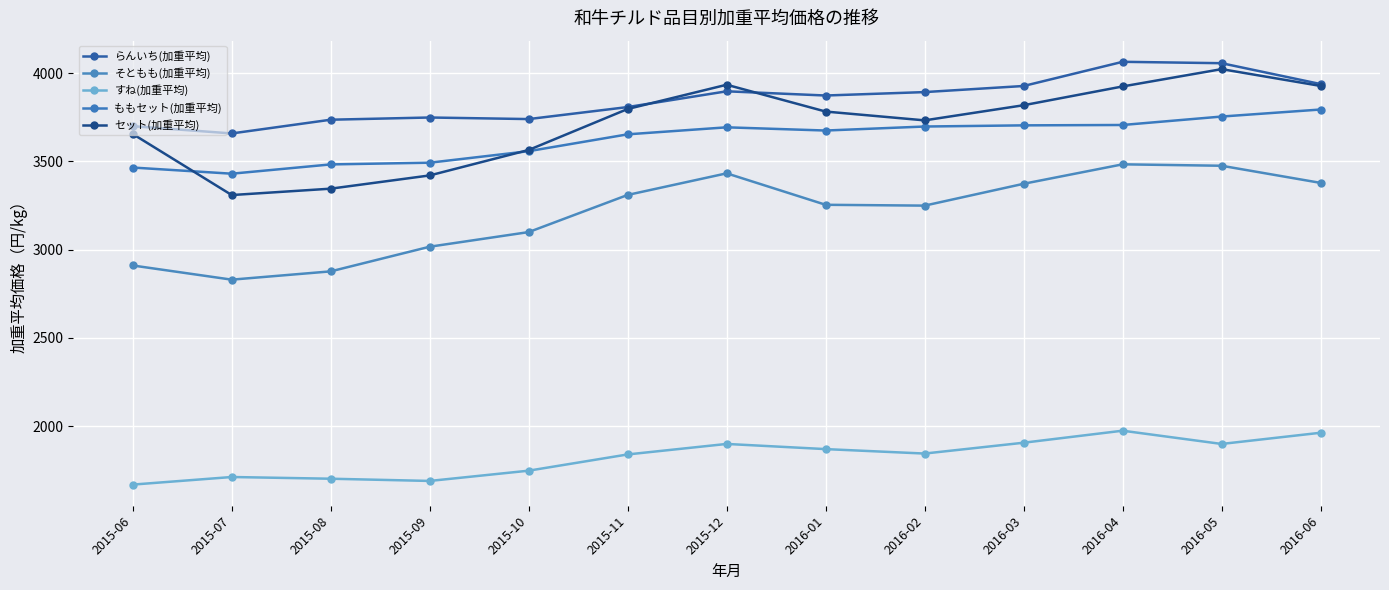

At which label is ももセット(加重平均) closest to 3612?

2015-11